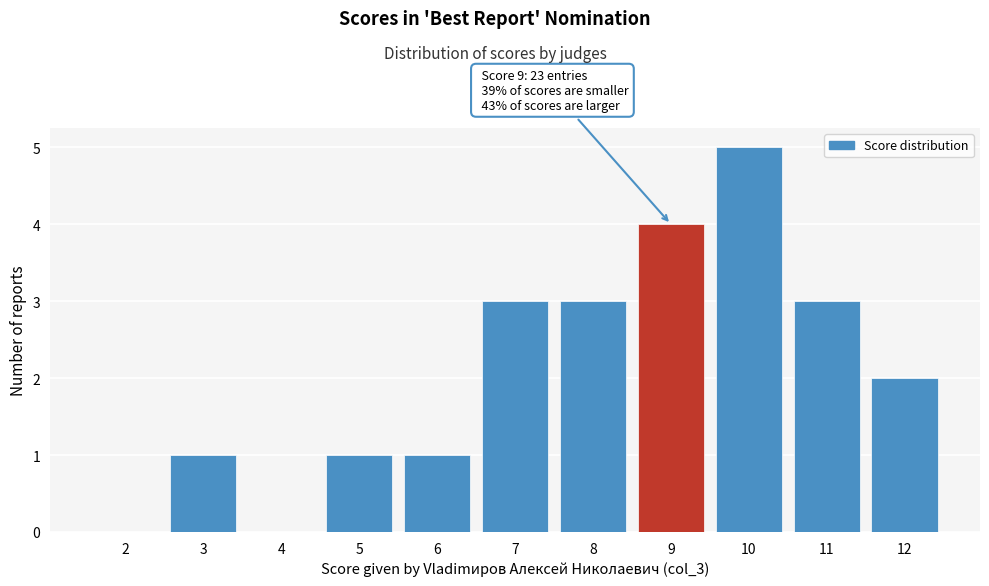

Reading left to right, list all the values displayed in this chart.

2=0	3=1	4=0	5=1	6=1	7=3	8=3	9=4	10=5	11=3	12=2